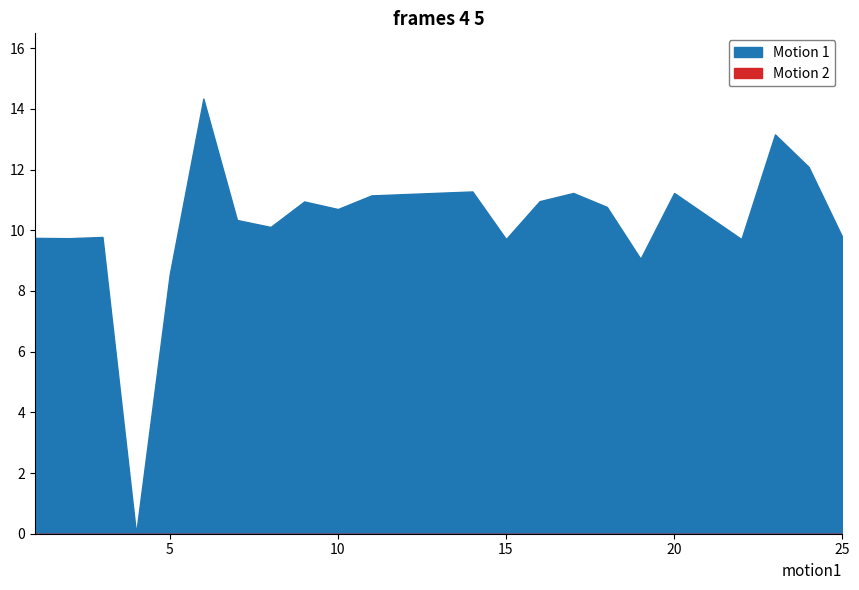

What is the sum of the Low (Hours) values at 20 and 23?

24.4